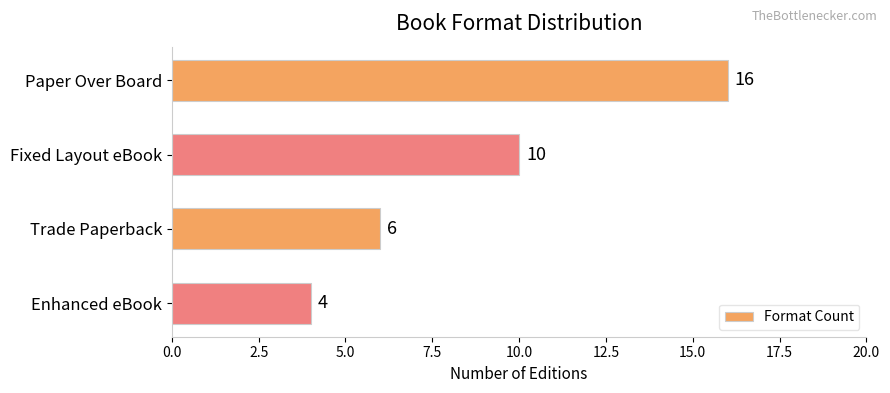

What is the sum of all values?

36